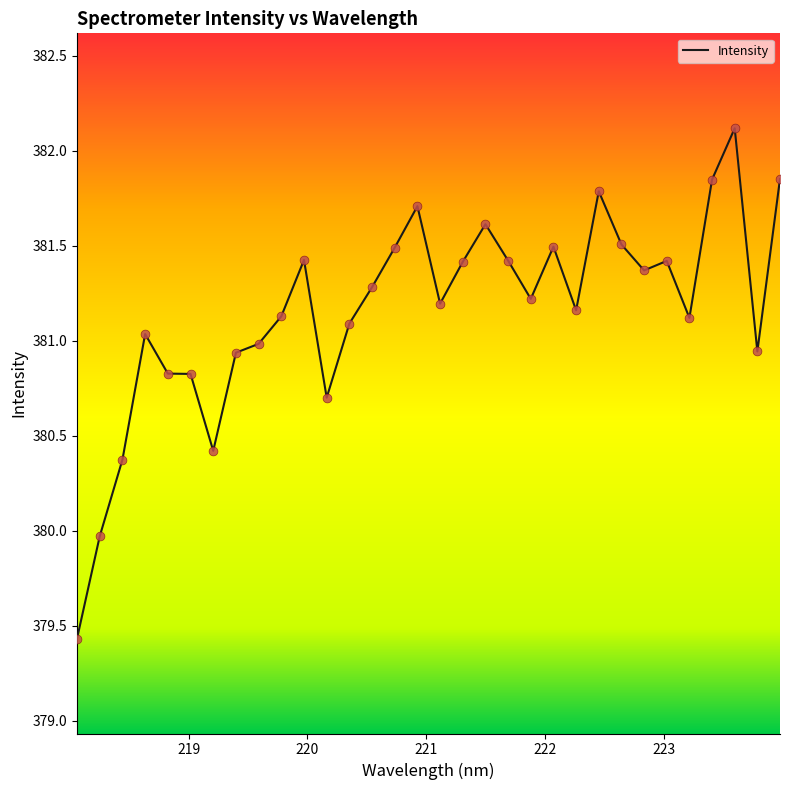

What is the difference between the maximum and minimum values?

2.7